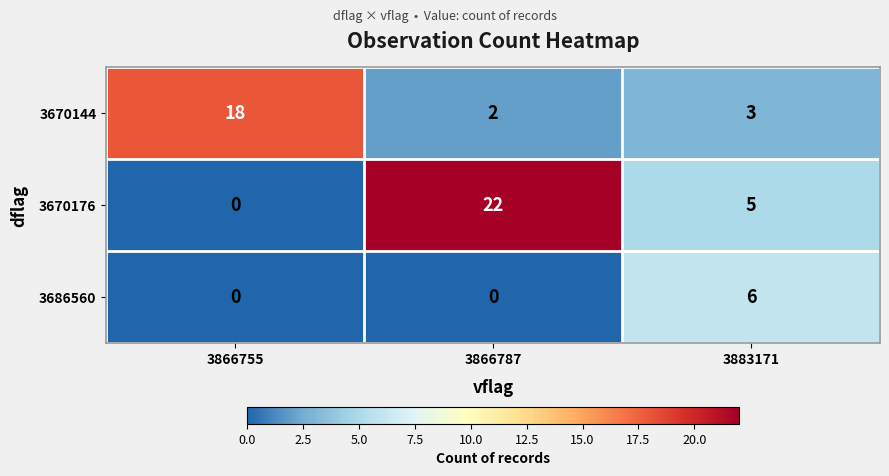

Which series has the widest spread of values?

3670176